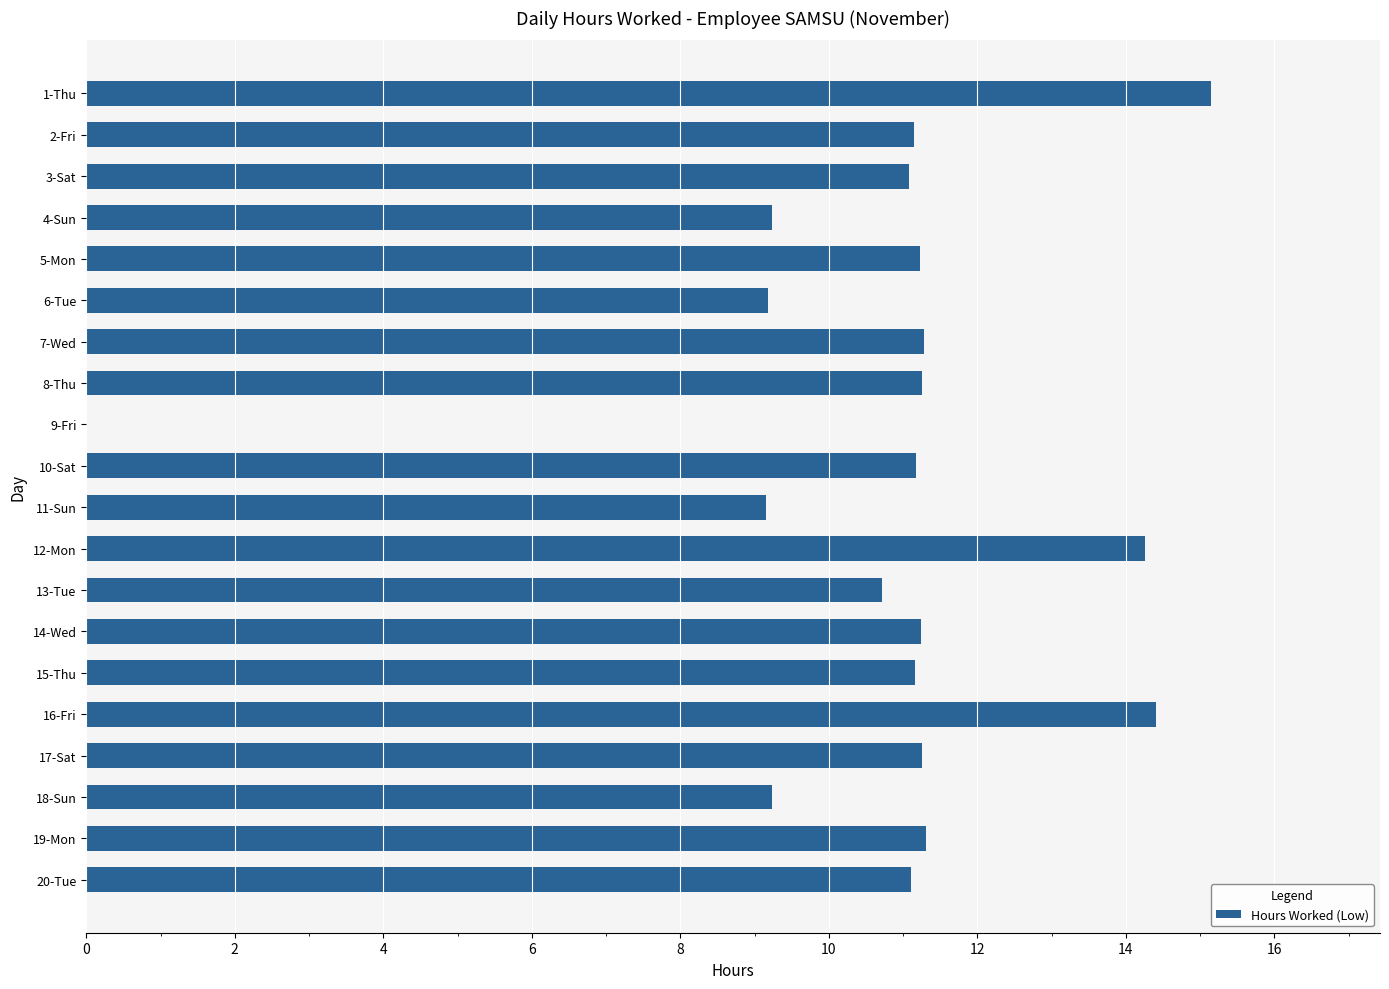

Are the bars horizontal?

Yes